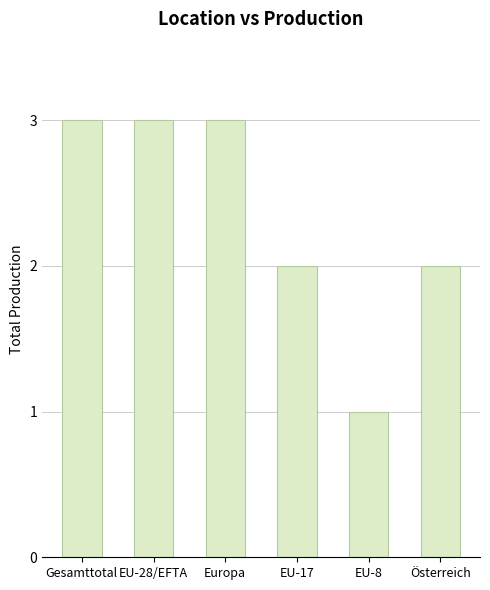

At which category does the chart reach its minimum across all series?

EU-8